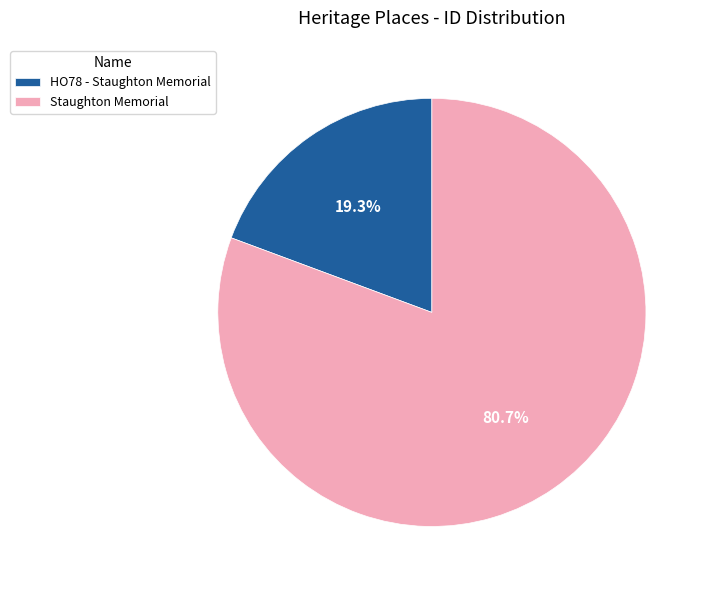

What percentage is the Staughton Memorial slice, to the nearest percent?

81%